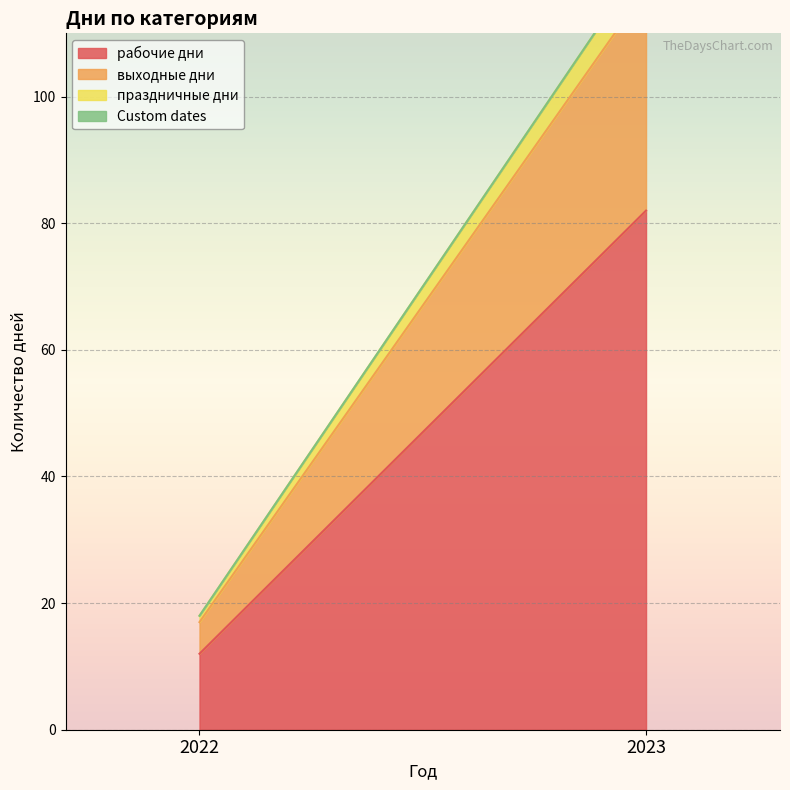

Reading left to right, list all the values displayed in this chart.

рабочие дни: 12	82
выходные дни: 5	35
праздничные дни: 1	5
Custom dates: 0	0